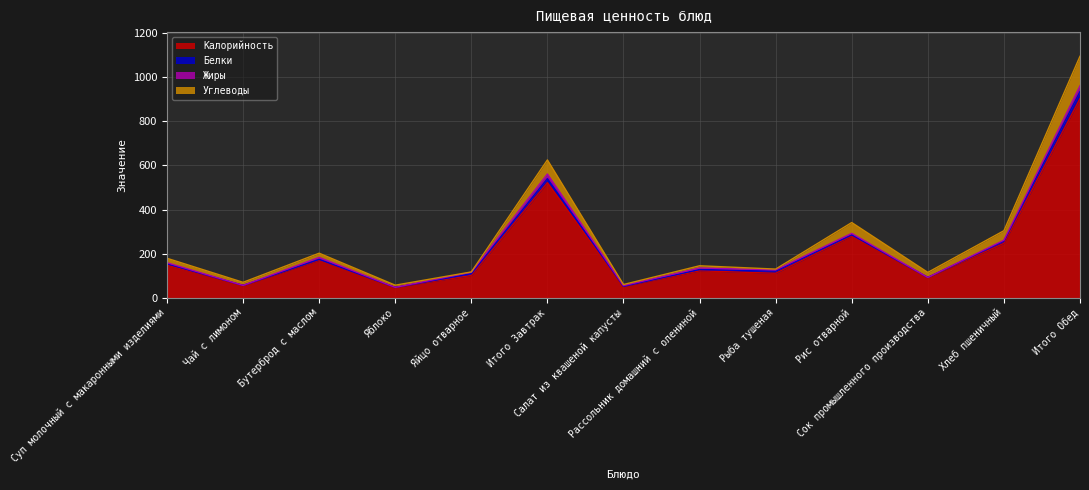

Where is the first local minimum for Жиры?

Чай с лимоном